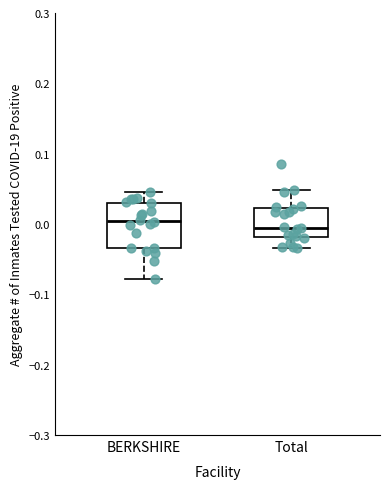

Comparing the boxes themselves (not the whiskers), which one is the tallest?

BERKSHIRE